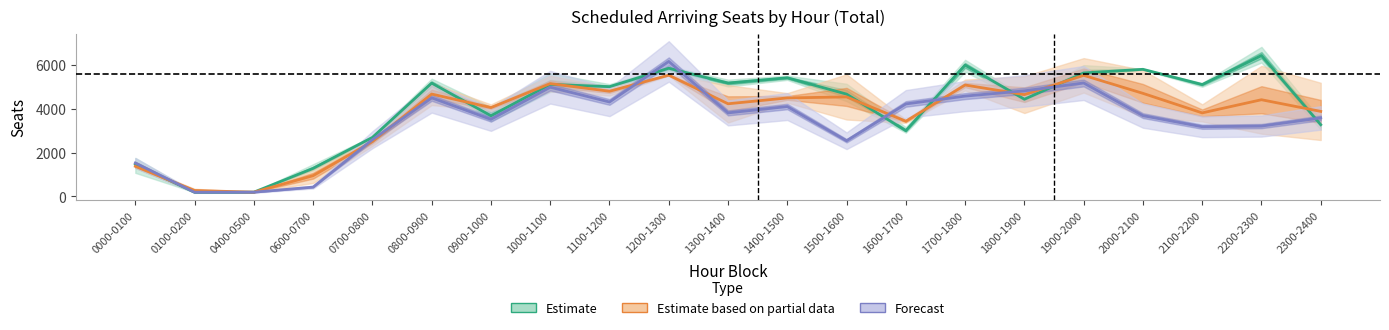

The value of Estimate based on partial data at 1000-1100 is 7213.2. True or false?

False